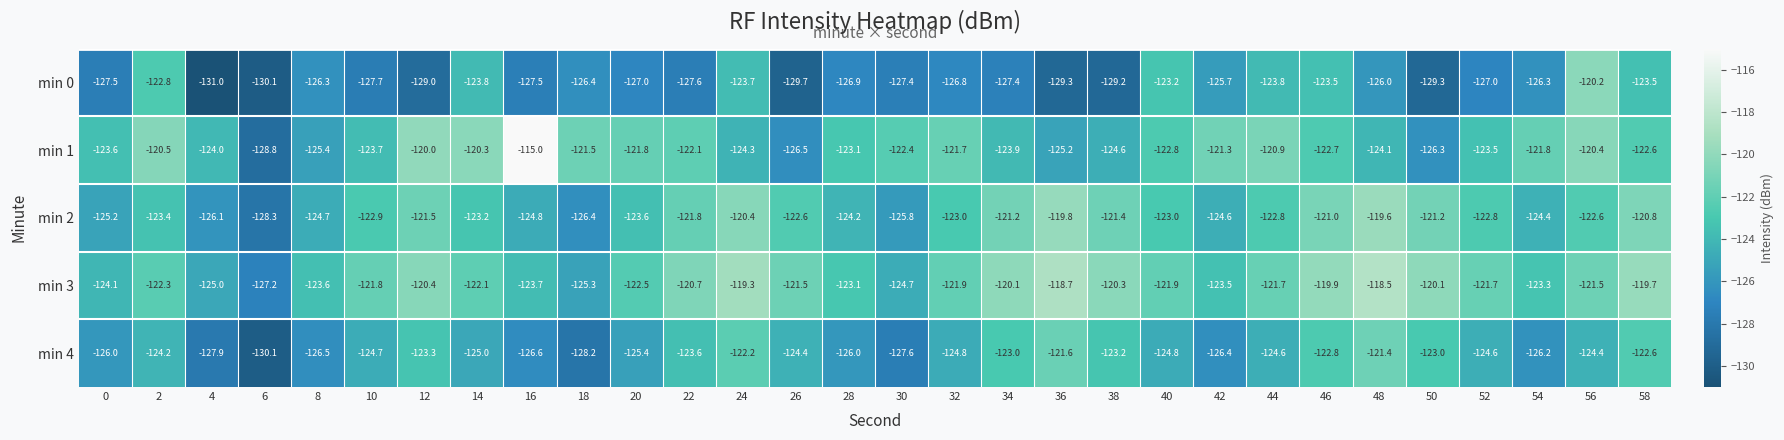

Is it true that min 1 equals -121.7 at 32?

True